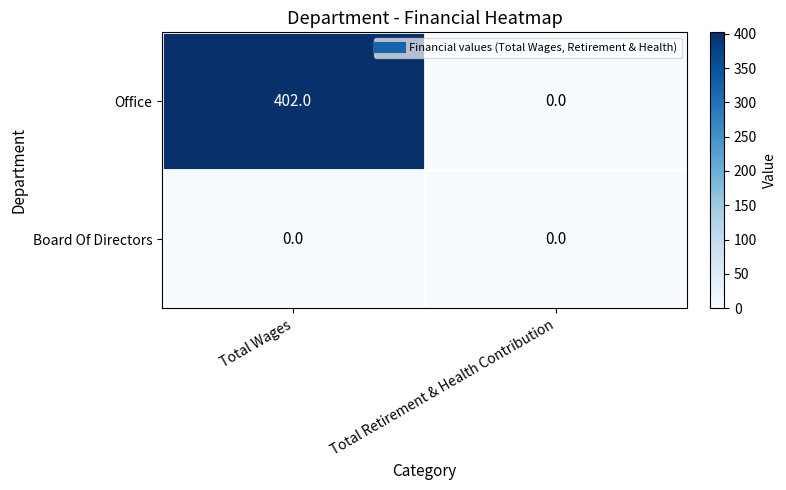

Which series has the largest total across all categories?

Office